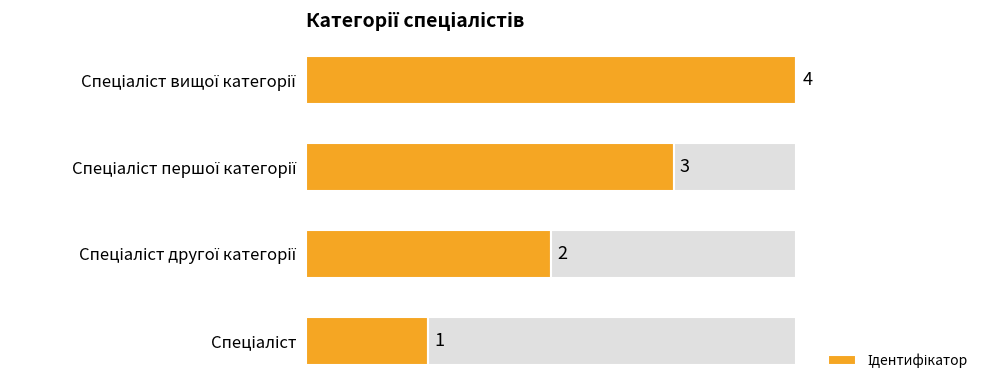

What is the difference between the values at 0 and 1?

1